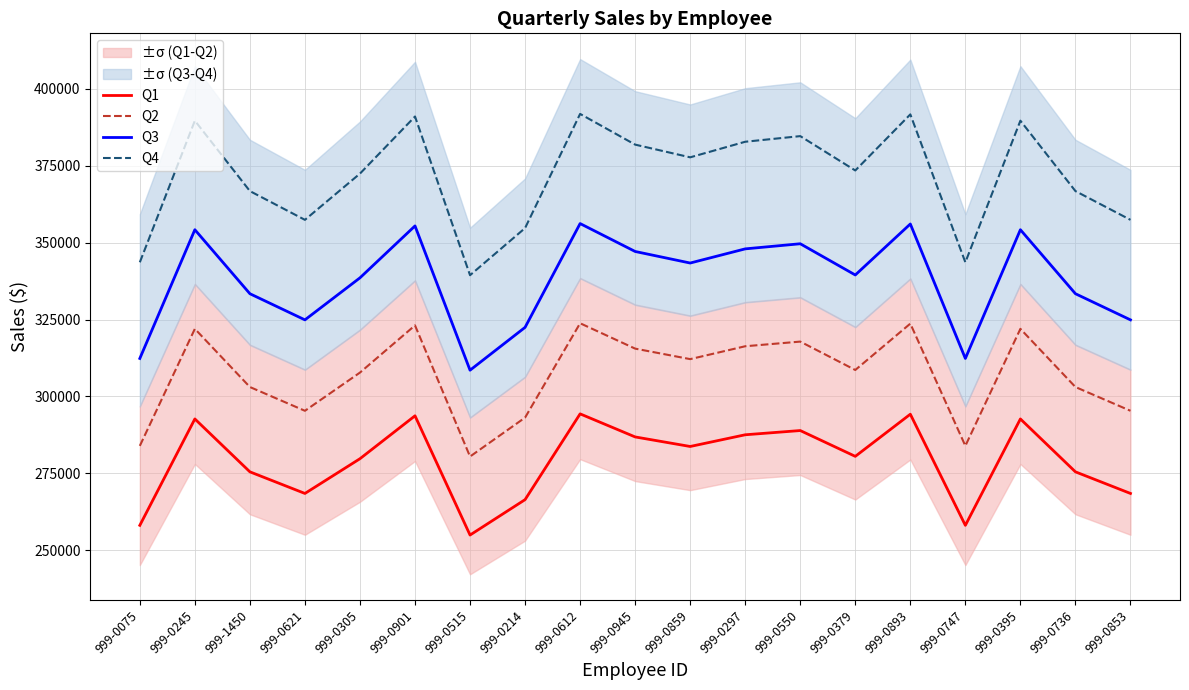

Where is the first local maximum for Q2?

999-0245